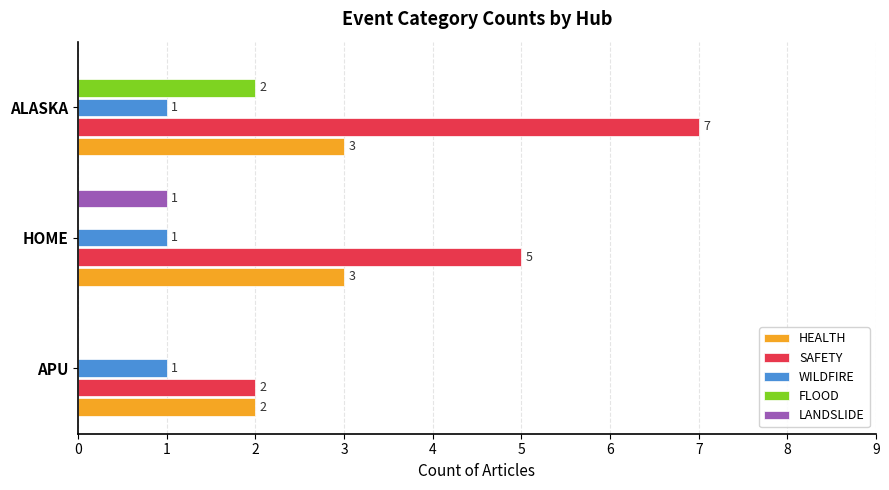

How many FLOOD values are between 0 and 2?

3